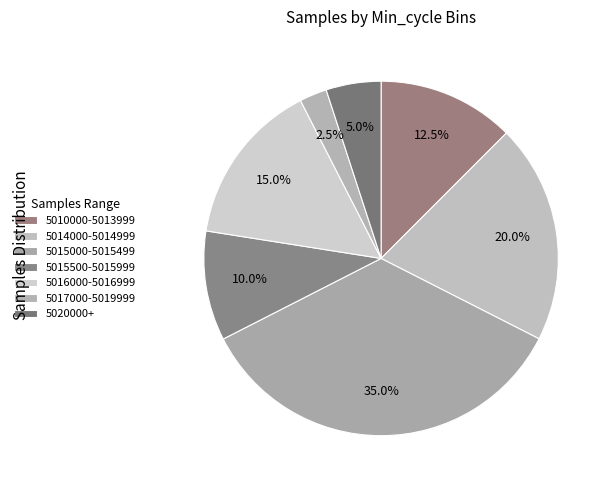

Count the number of slices in the pie.

7